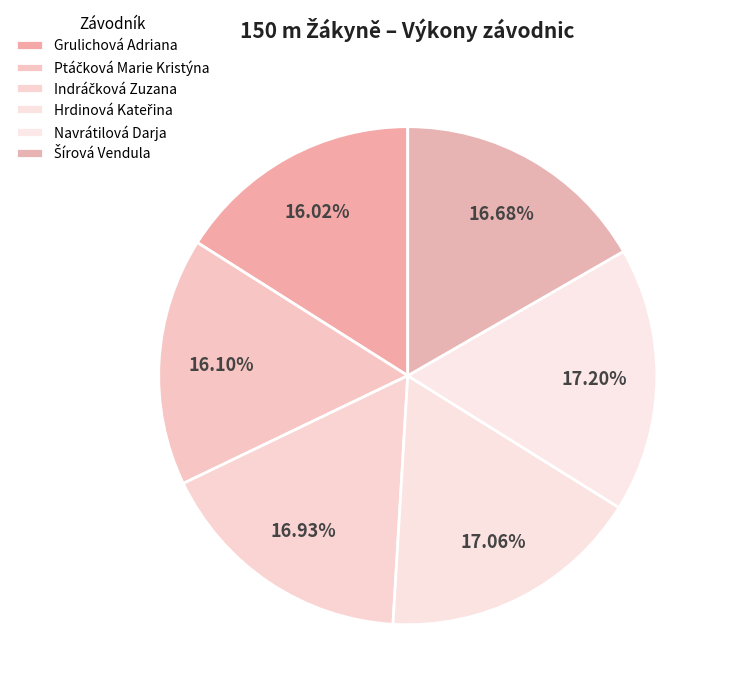

Rank the categories by value from highest to lowest.

Navrátilová Darja, Hrdinová Kateřina, Indráčková Zuzana, Šírová Vendula, Ptáčková Marie Kristýna, Grulichová Adriana